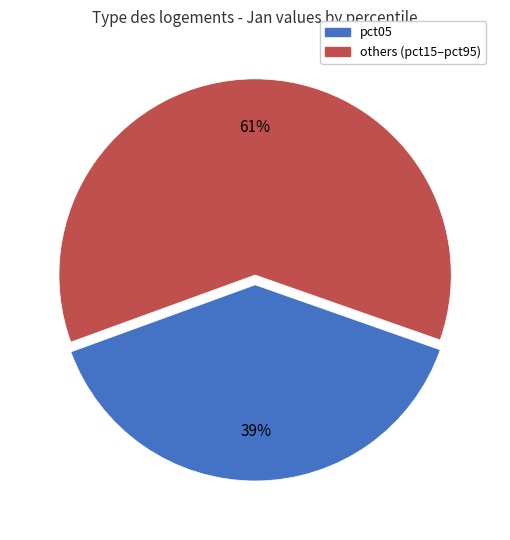

How many slices are in this pie chart?

2